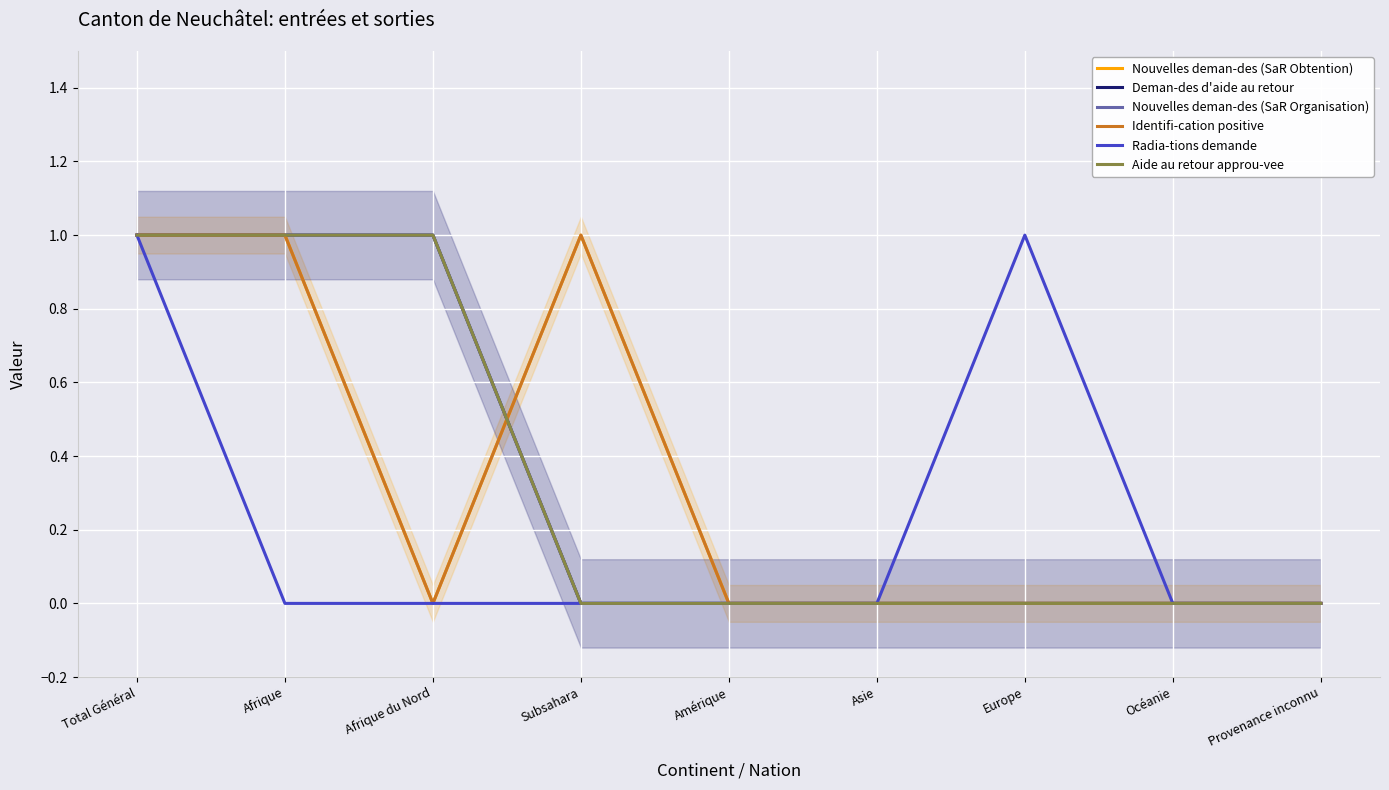

How many data points does each series have?

9